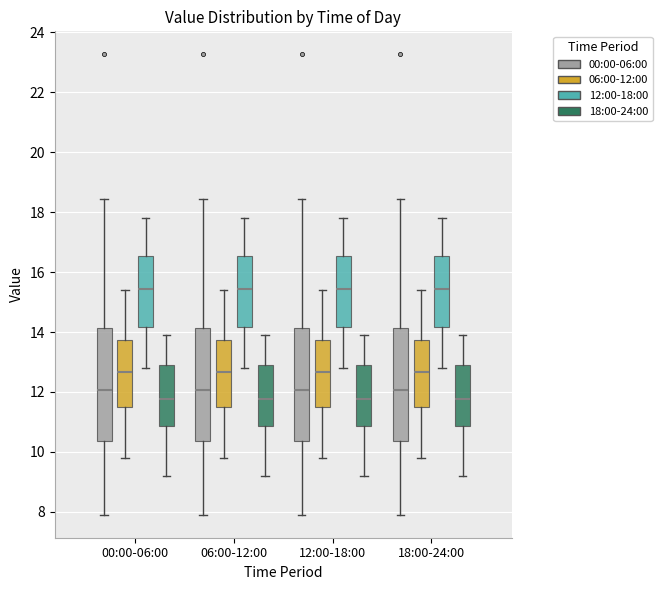

Reading left to right, transcribe this box plot: for each box, give where its median line is, the range the box spans, and where its two whiskers end, as read against the y-axis. The values are not printed on the chart, so give them approximately, as read against the axis.

00:00-06:00 (00:00-06:00): median 12.0, box 10.4 to 14.2, whiskers 8.0 to 18.4
00:00-06:00 (06:00-12:00): median 12.6, box 11.6 to 13.8, whiskers 9.8 to 15.4
00:00-06:00 (12:00-18:00): median 15.4, box 14.2 to 16.6, whiskers 12.8 to 17.8
00:00-06:00 (18:00-24:00): median 11.8, box 10.8 to 13.0, whiskers 9.2 to 14.0
06:00-12:00 (00:00-06:00): median 12.0, box 10.4 to 14.2, whiskers 8.0 to 18.4
06:00-12:00 (06:00-12:00): median 12.6, box 11.6 to 13.8, whiskers 9.8 to 15.4
06:00-12:00 (12:00-18:00): median 15.4, box 14.2 to 16.6, whiskers 12.8 to 17.8
06:00-12:00 (18:00-24:00): median 11.8, box 10.8 to 13.0, whiskers 9.2 to 14.0
12:00-18:00 (00:00-06:00): median 12.0, box 10.4 to 14.2, whiskers 8.0 to 18.4
12:00-18:00 (06:00-12:00): median 12.6, box 11.6 to 13.8, whiskers 9.8 to 15.4
12:00-18:00 (12:00-18:00): median 15.4, box 14.2 to 16.6, whiskers 12.8 to 17.8
12:00-18:00 (18:00-24:00): median 11.8, box 10.8 to 13.0, whiskers 9.2 to 14.0
18:00-24:00 (00:00-06:00): median 12.0, box 10.4 to 14.2, whiskers 8.0 to 18.4
18:00-24:00 (06:00-12:00): median 12.6, box 11.6 to 13.8, whiskers 9.8 to 15.4
18:00-24:00 (12:00-18:00): median 15.4, box 14.2 to 16.6, whiskers 12.8 to 17.8
18:00-24:00 (18:00-24:00): median 11.8, box 10.8 to 13.0, whiskers 9.2 to 14.0